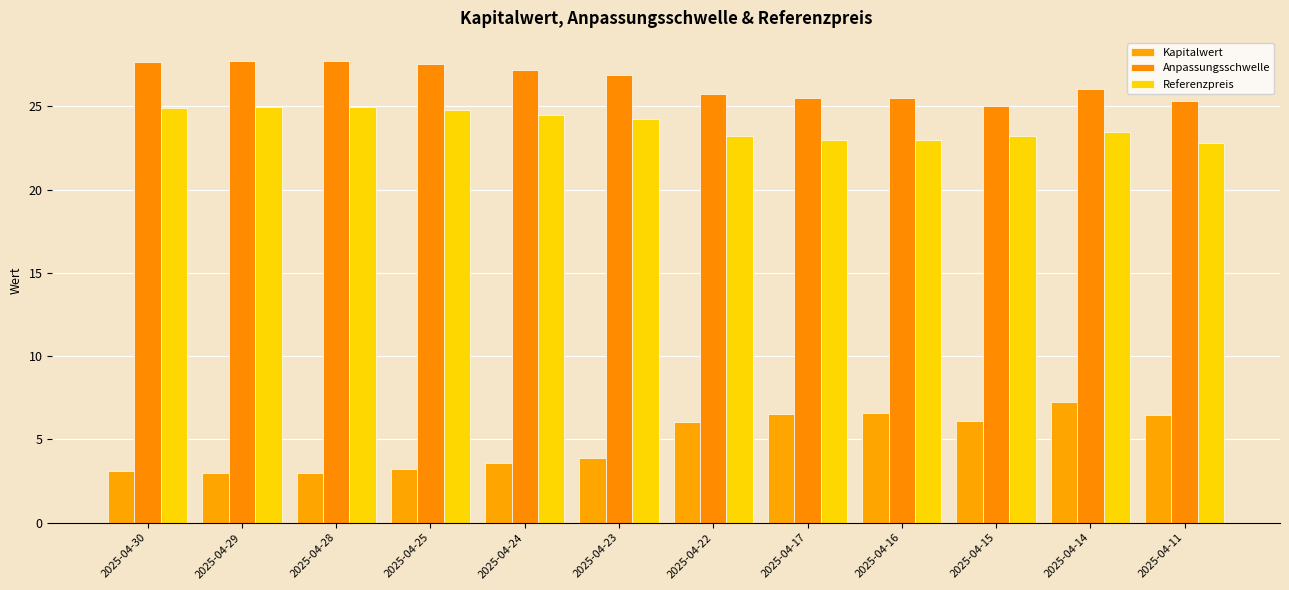

What are all the series names shown in the legend?

Kapitalwert, Anpassungsschwelle, Referenzpreis